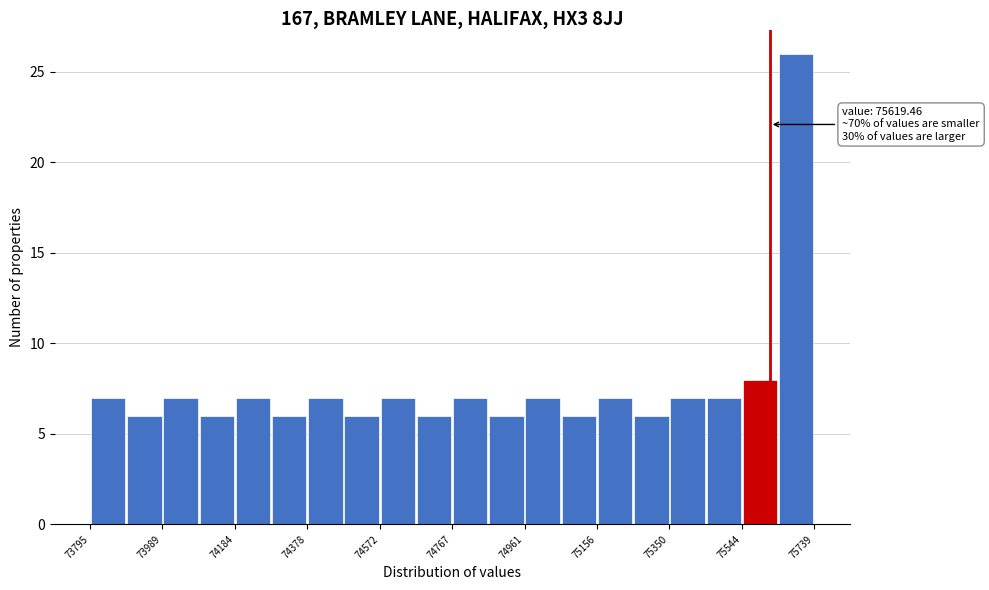

Which range on the x-axis has the tallest bar?

75640 to 75740